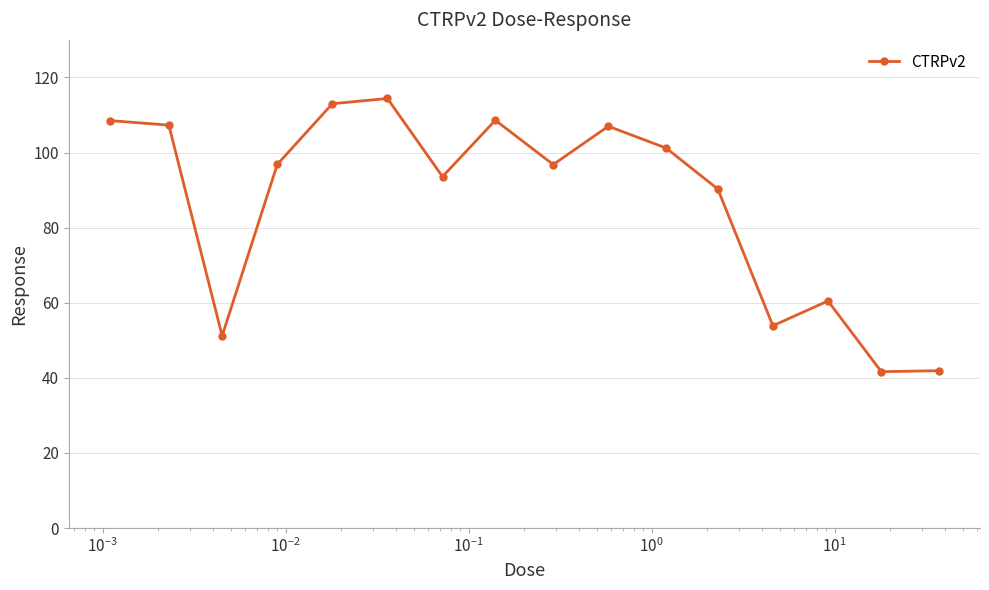

What is the value of the 8th point from the left?

108.6